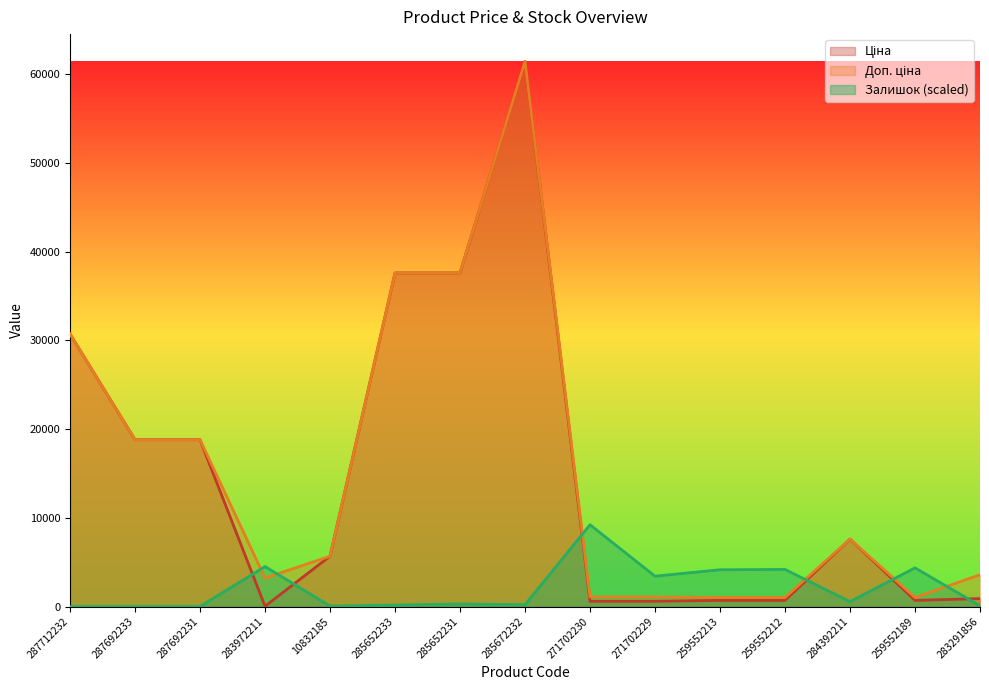

Reading left to right, transcribe all the data shown in this chart.

Ціна: 30717.1	18796.8	18796.8	32.0	5673.8	37593.6	37593.6	61434.3	589.9	589.9	693.7	693.7	7596.5	693.7	895.9
Доп. ціна: 30717.1	18796.8	18796.8	3205.0	5673.8	37593.6	37593.6	61434.3	1081.7	1081.7	1024.6	1024.6	7596.5	1024.6	3583.6
Залишок: 0.0	0.0	0.0	4507.4	50.1	162.8	288.0	200.3	9215.1	3418.1	4144.3	4181.9	550.9	4357.2	87.6